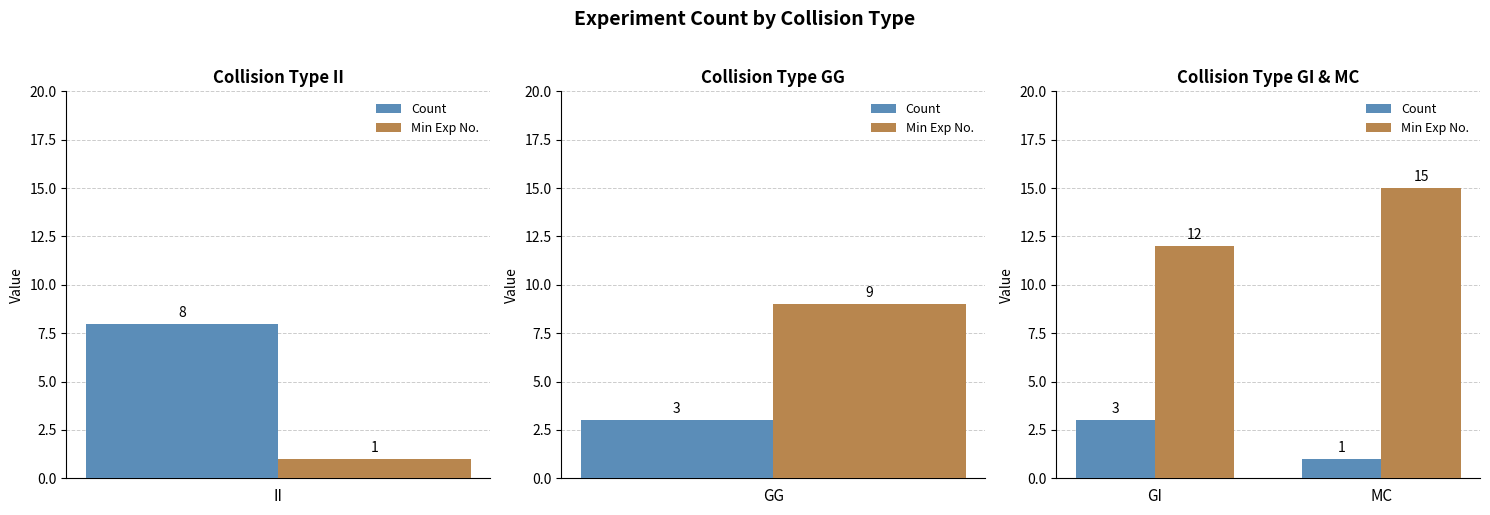

Does the chart contain any negative values?

No